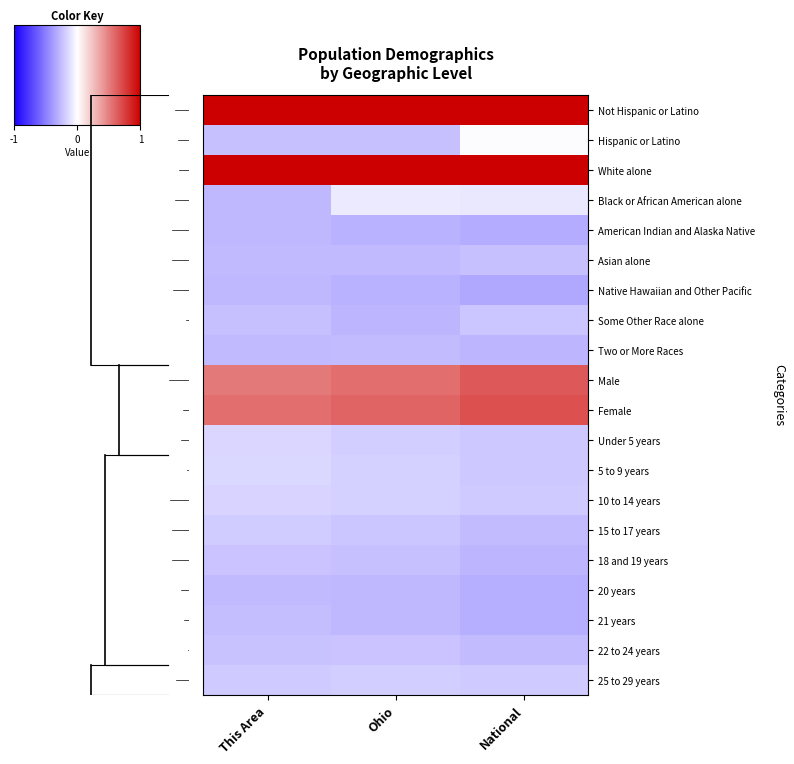

Which has a higher value, Ohio or This Area?

Ohio